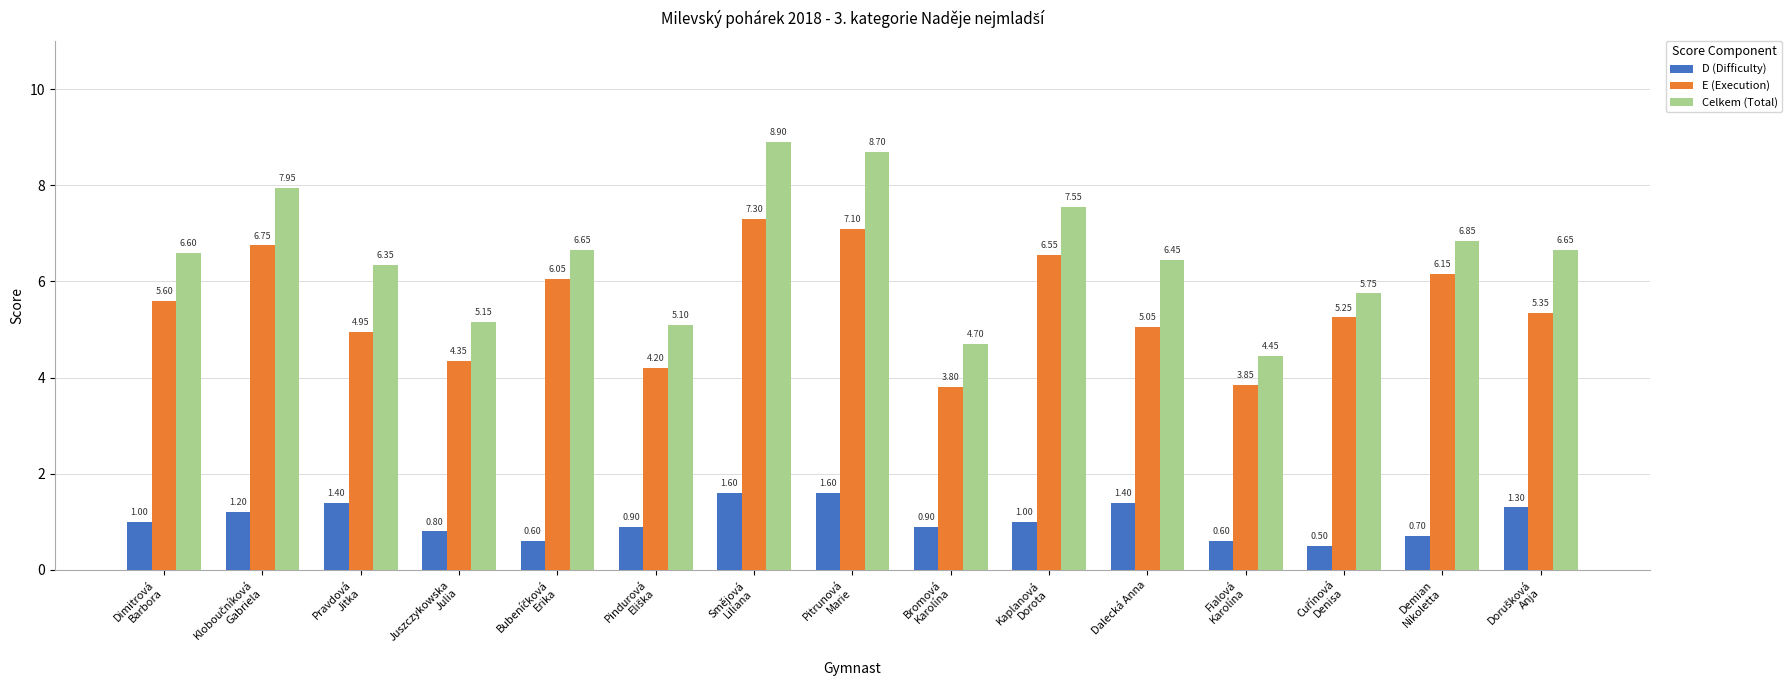

Count the number of categories in the chart.

15